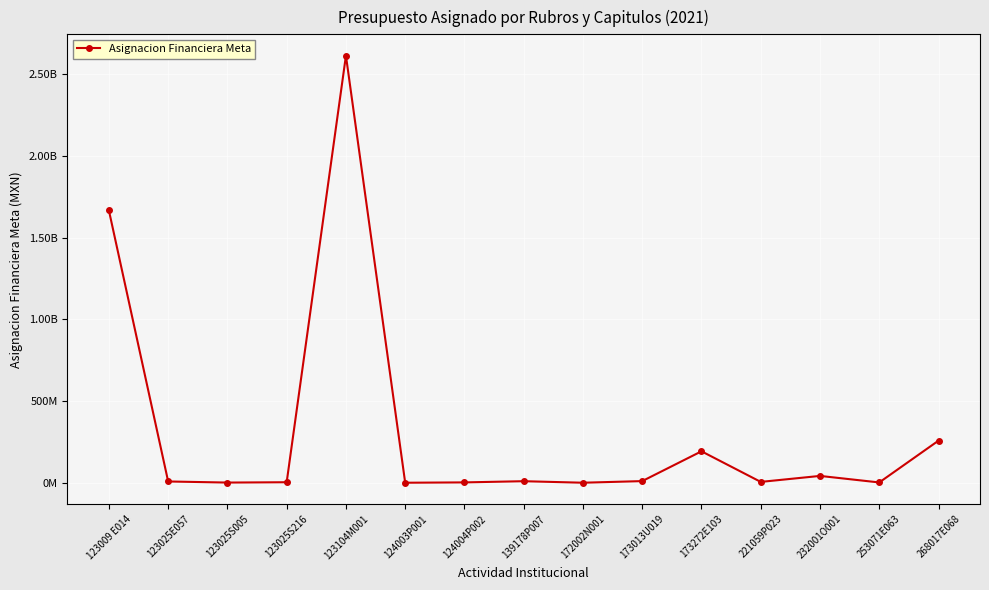

Where is the first local minimum?

123025S005